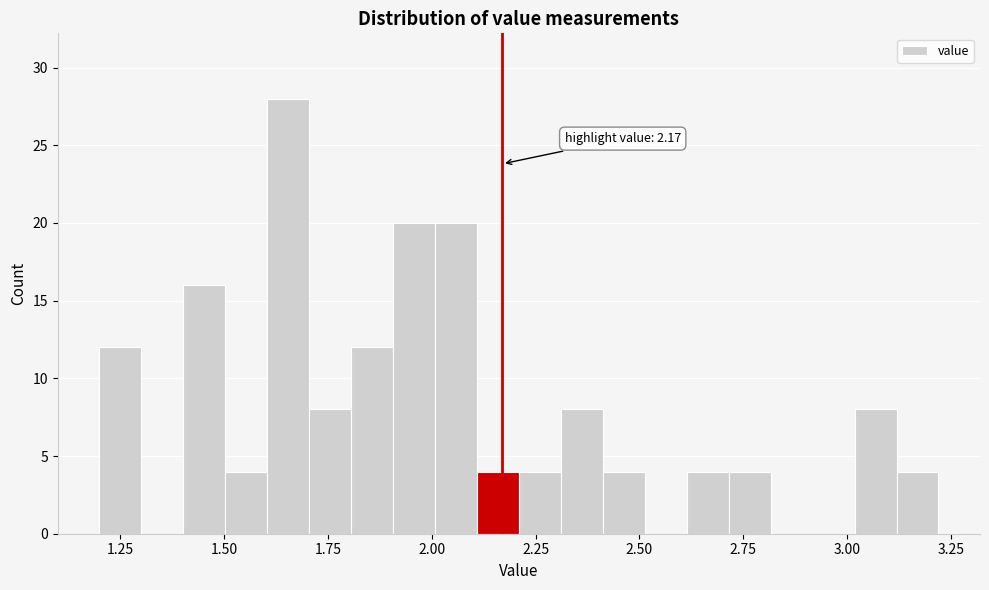

Around what value on the x-axis is the tallest bar? Give the approximate position of its centre, as read against the axis.

1.65